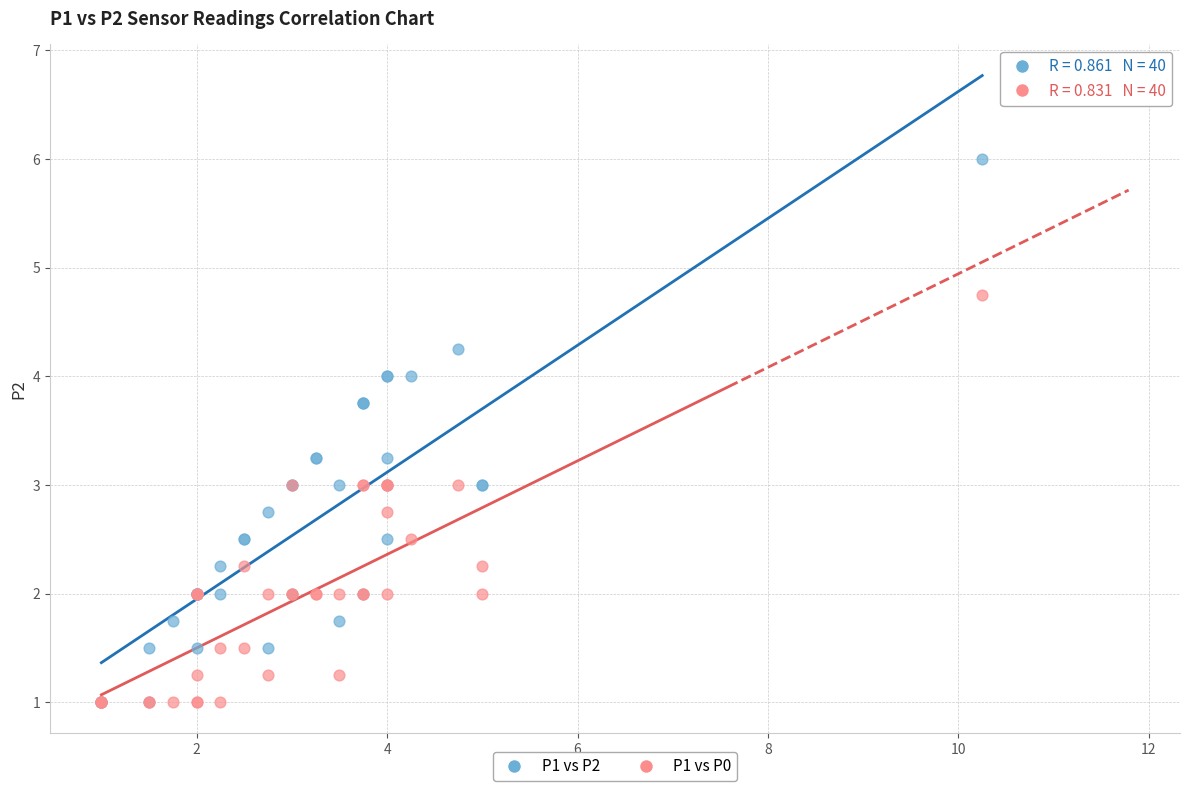

What are all the series names shown in the legend?

P1 vs P2, P1 vs P0